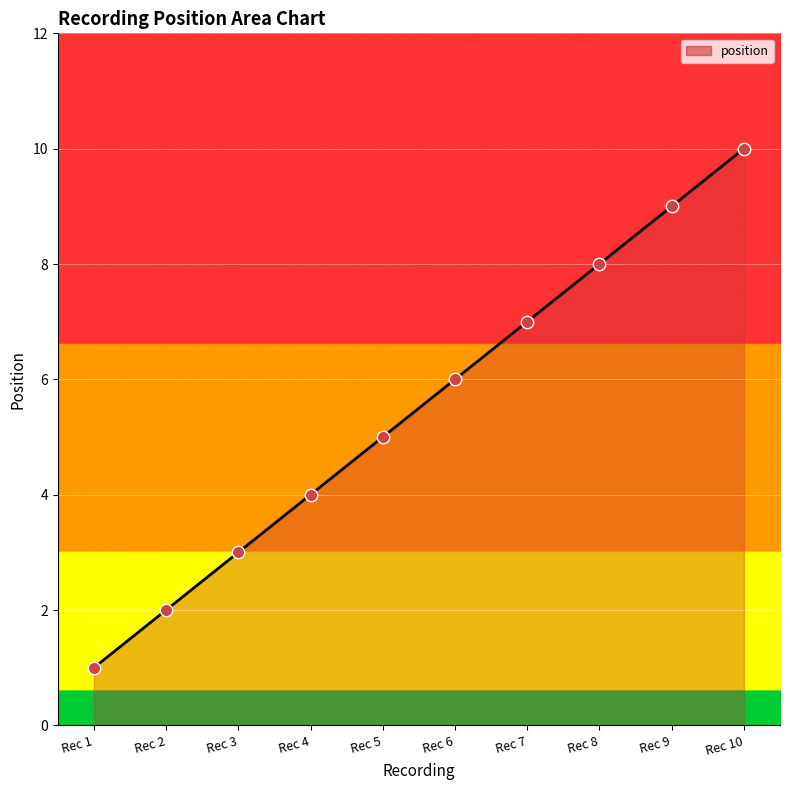

Approximately how many times larger is the value at Rec 5 compared to Rec 10?

0.5